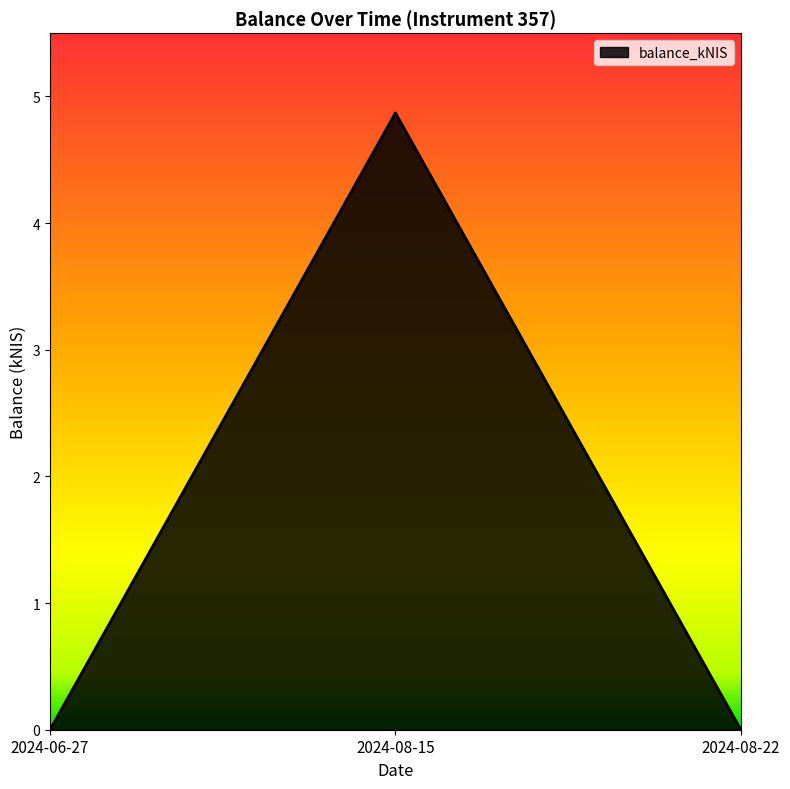

True or false: the data shows 2.4 at 2024-08-15.

False